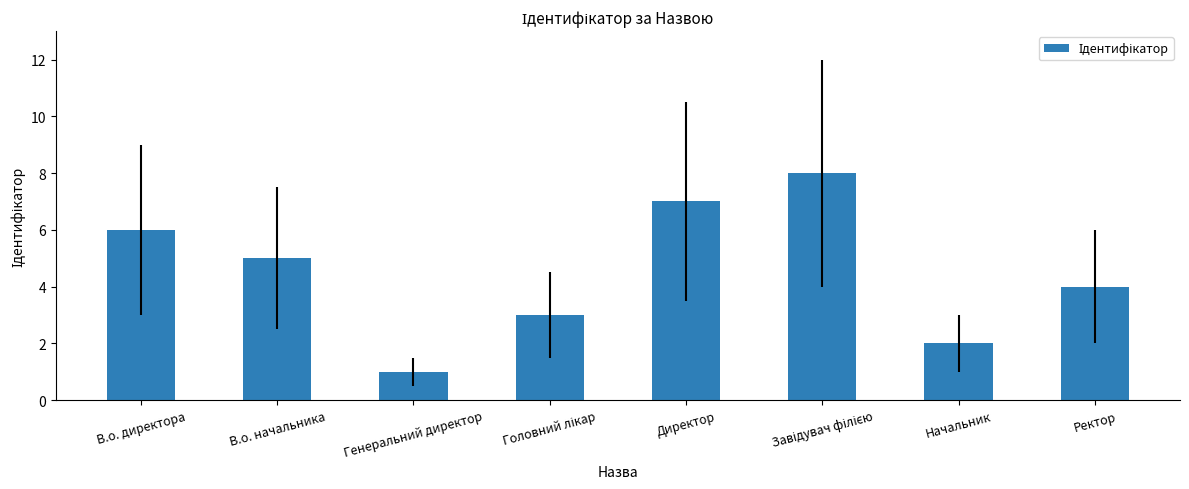

Which category has the lowest value across all series?

Генеральний директор